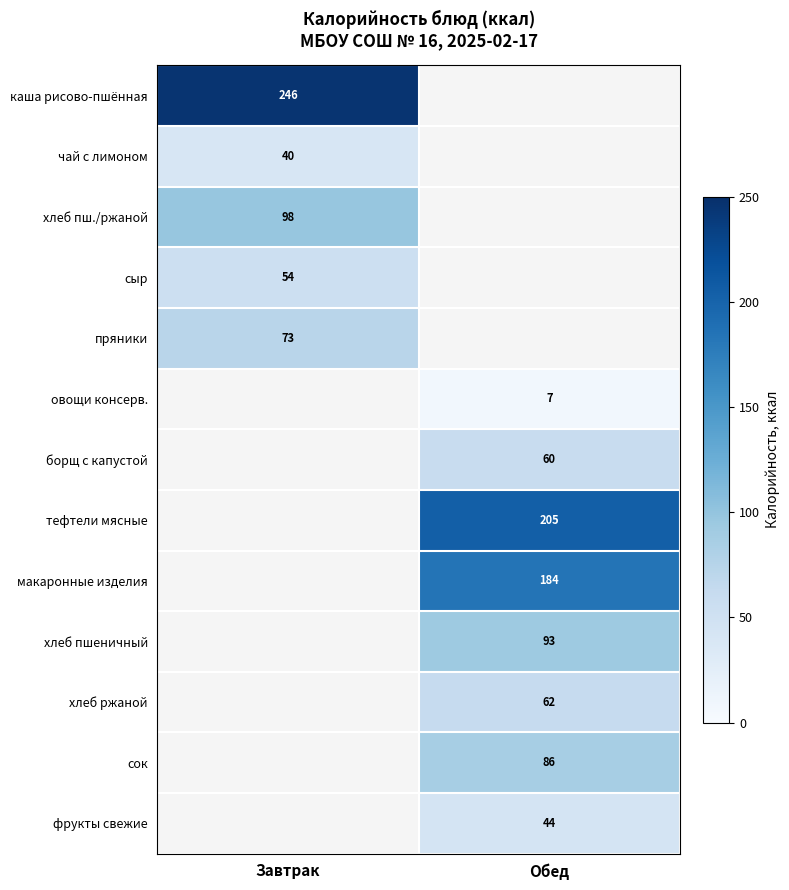

True or false: сок has a value of 86 at Обед.

True